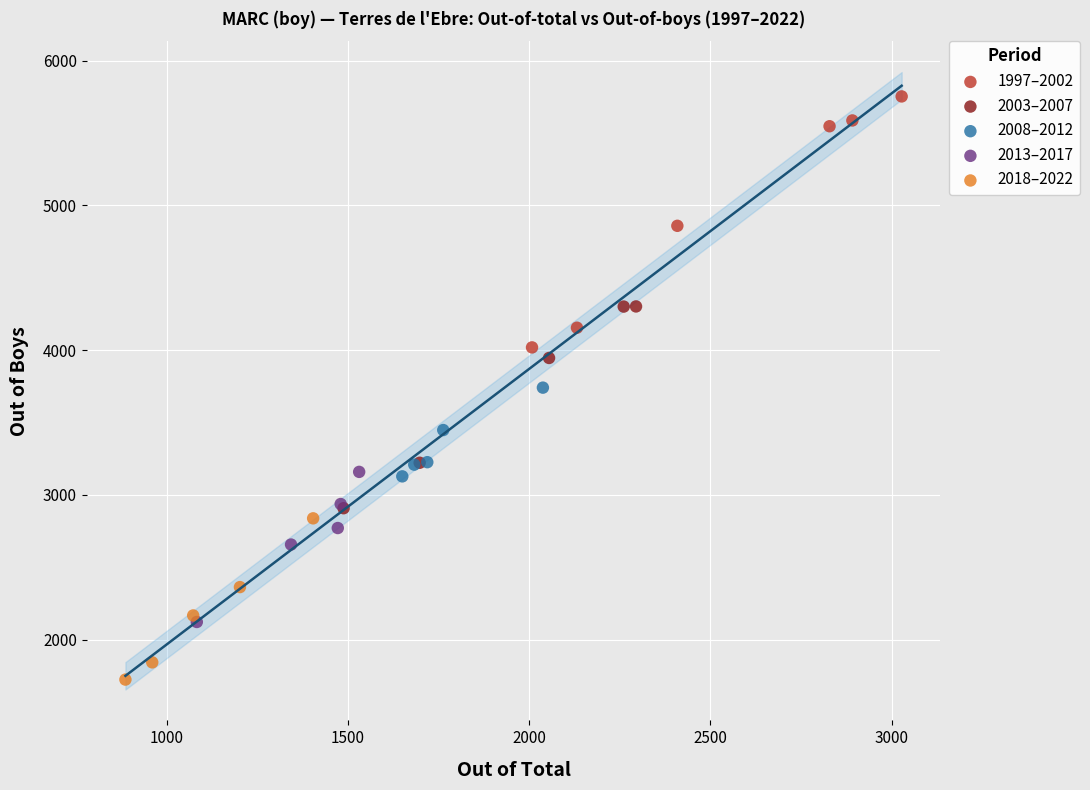

Which series has the widest spread of Y values?

1997–2002